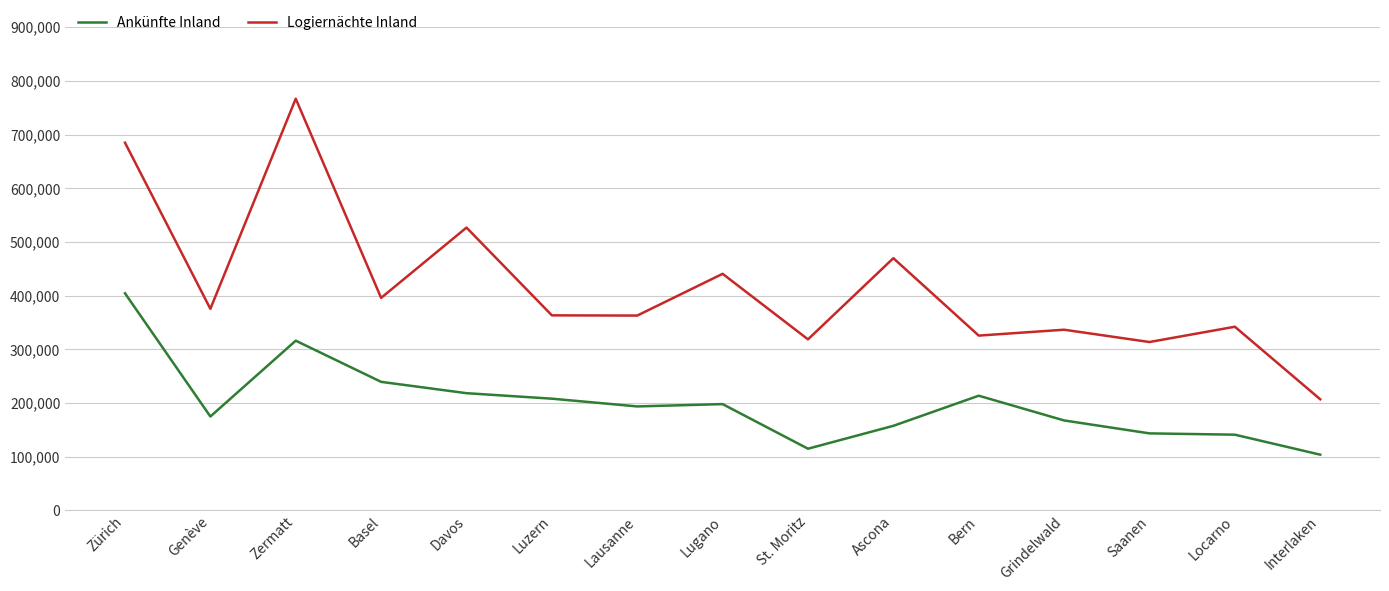

The Logiernächte Inland series shows 766763 at Zermatt. True or false?

True